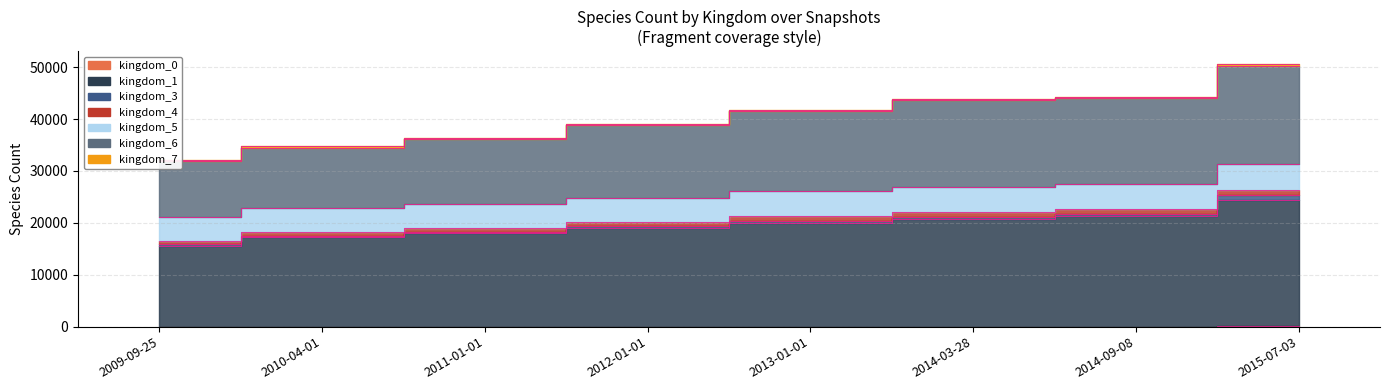

How many values in the kingdom_0 series are below 14?

4